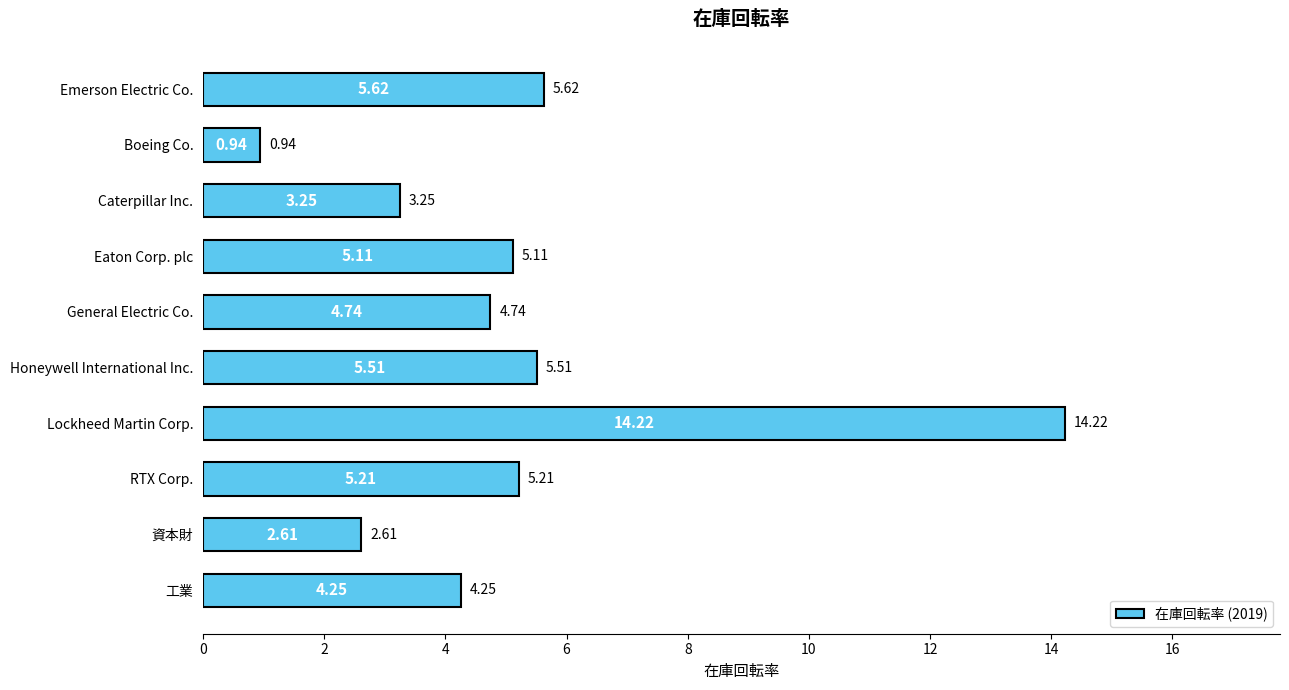

Which label corresponds to the largest value in the chart?

Lockheed Martin Corp.